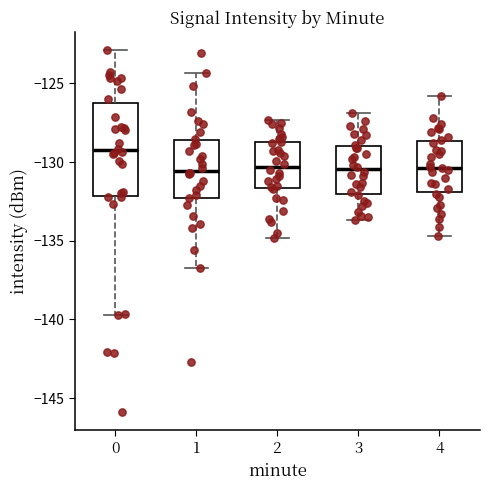

Reading left to right, transcribe this box plot: for each box, give where its median line is, the range the box spans, and where its two whiskers end, as read against the y-axis. The values are not printed on the chart, so give them approximately, as read against the axis.

0: median -129.5, box -132.0 to -126.5, whiskers -139.5 to -123.0
1: median -130.5, box -132.0 to -128.5, whiskers -136.5 to -124.5
2: median -130.5, box -131.5 to -128.5, whiskers -135.0 to -127.5
3: median -130.5, box -132.0 to -129.0, whiskers -133.5 to -127.0
4: median -130.5, box -132.0 to -128.5, whiskers -134.5 to -126.0